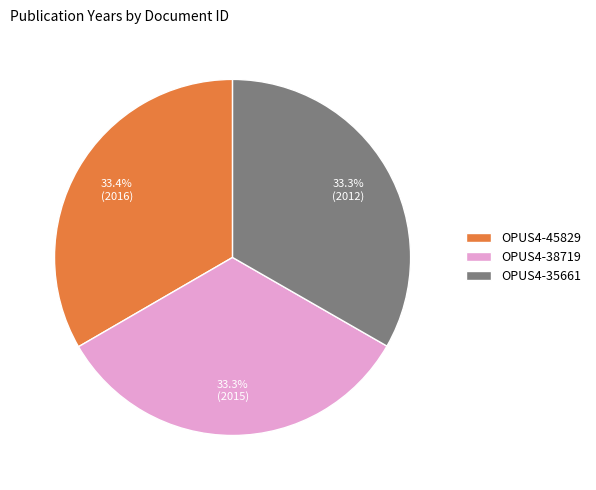

Is there any slice that represents more than half of the pie?

No